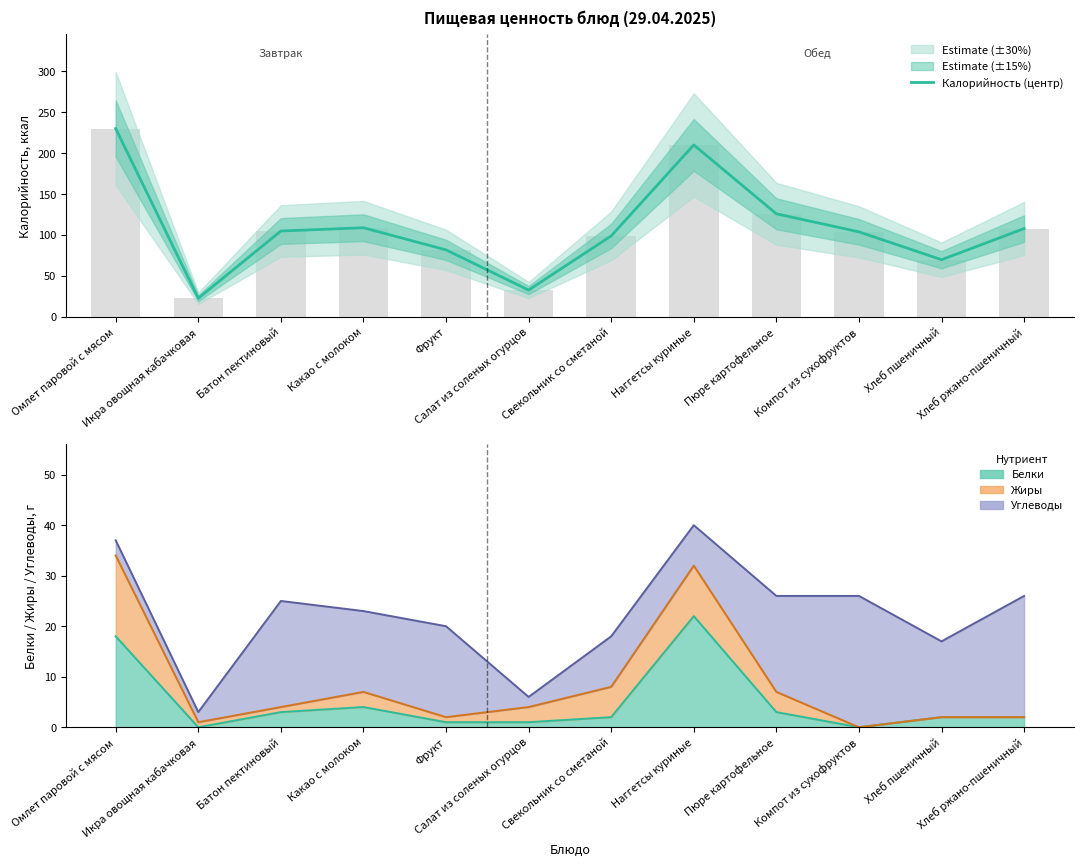

True or false: the data shows 33 at Икра овощная кабачковая.

False